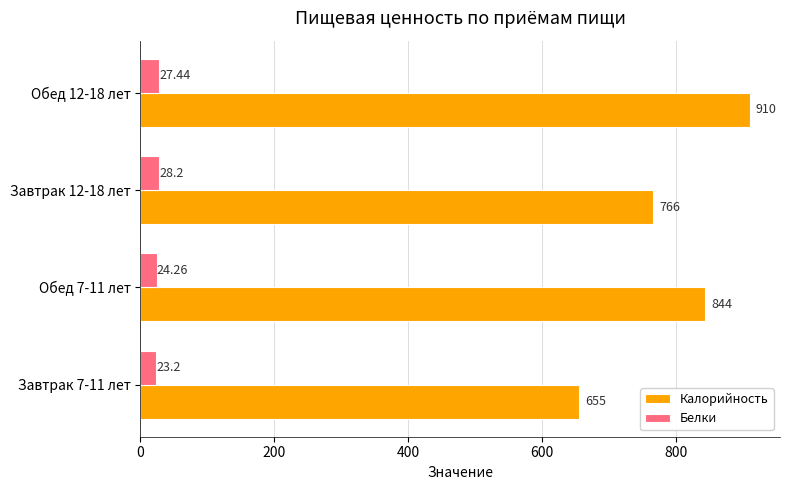

At which label does Калорийность reach its peak?

Обед 12-18 лет